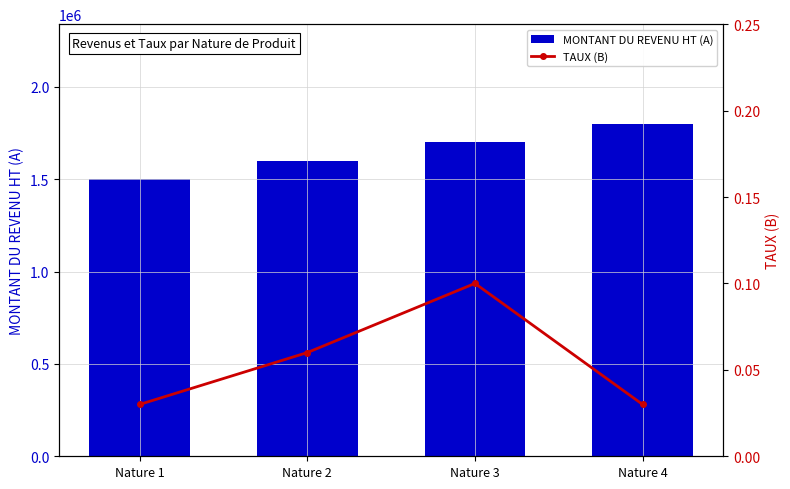

Is the value of TAUX (B) at Nature 1 greater than the value of MONTANT DU REVENU HT (A) at Nature 1?

No